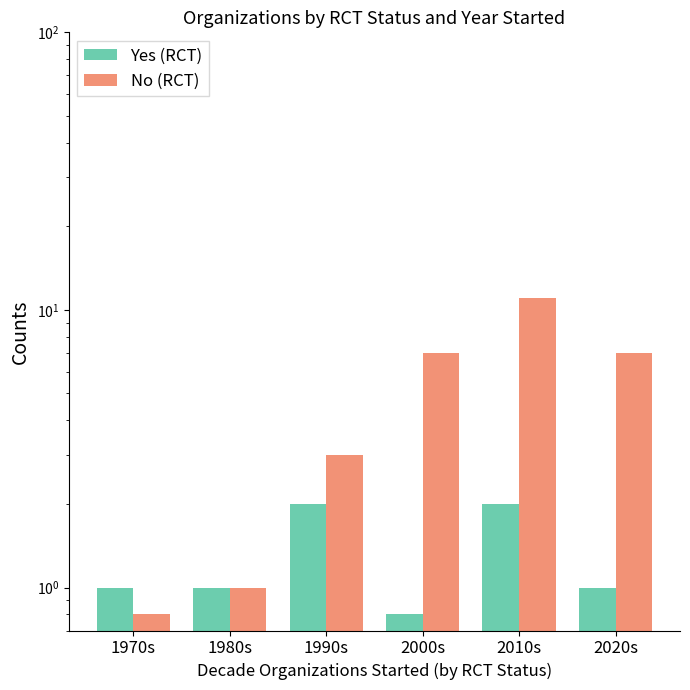

True or false: Yes (RCT) has a value of 3.0 at 1990s.

False